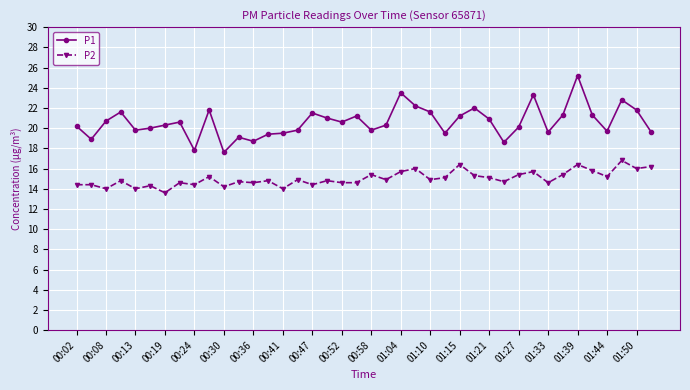

Which series has the largest total across all categories?

P1